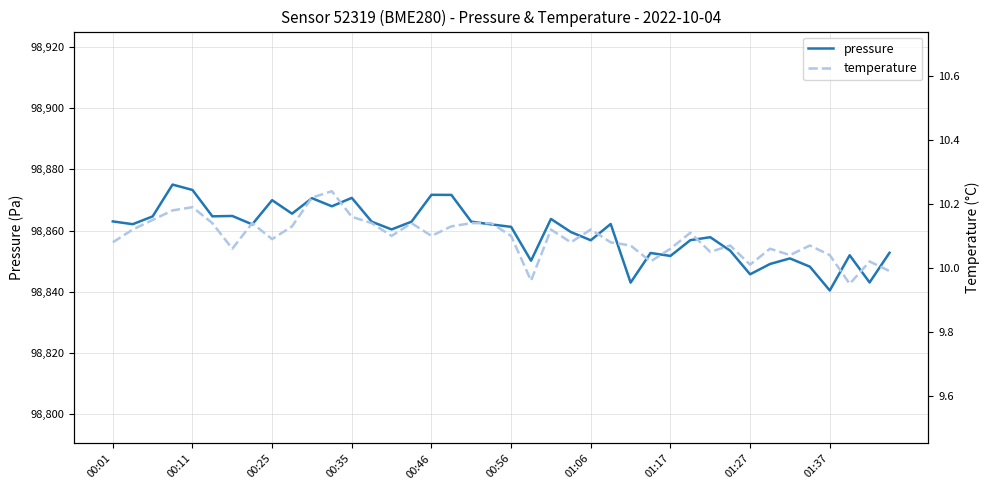

Which series has the largest total across all categories?

pressure